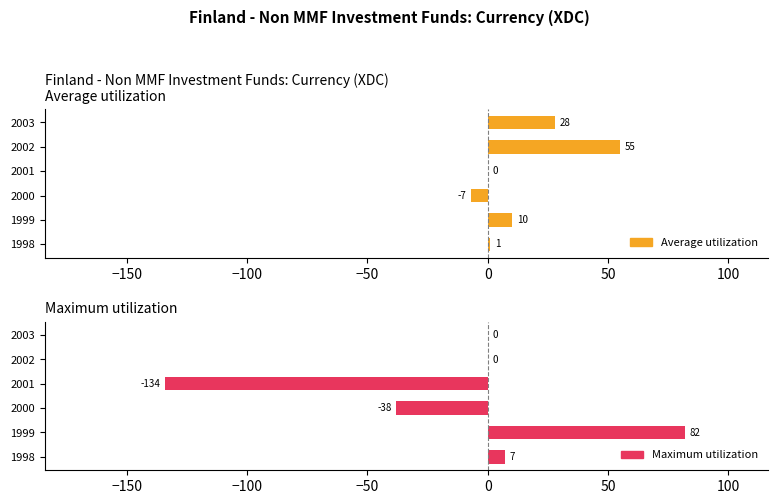

Reading left to right, extract all data points from this chart.

Average utilization: 1	10	-7	0	55	28
Maximum utilization: 7	82	-38	-134	0	0